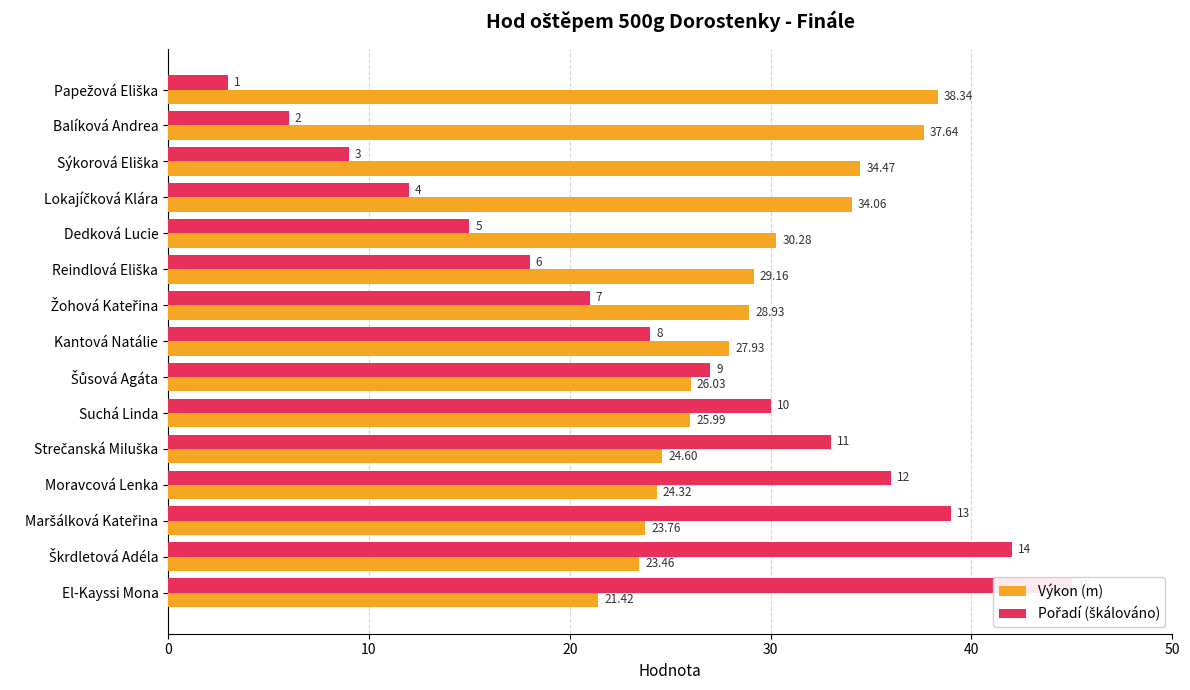

Rank the categories by Pořadí (škálováno) value from lowest to highest.

0, 10, 20, 30, 40, 50, 6, 7, 8, 9, 10, 11, 12, 13, 14